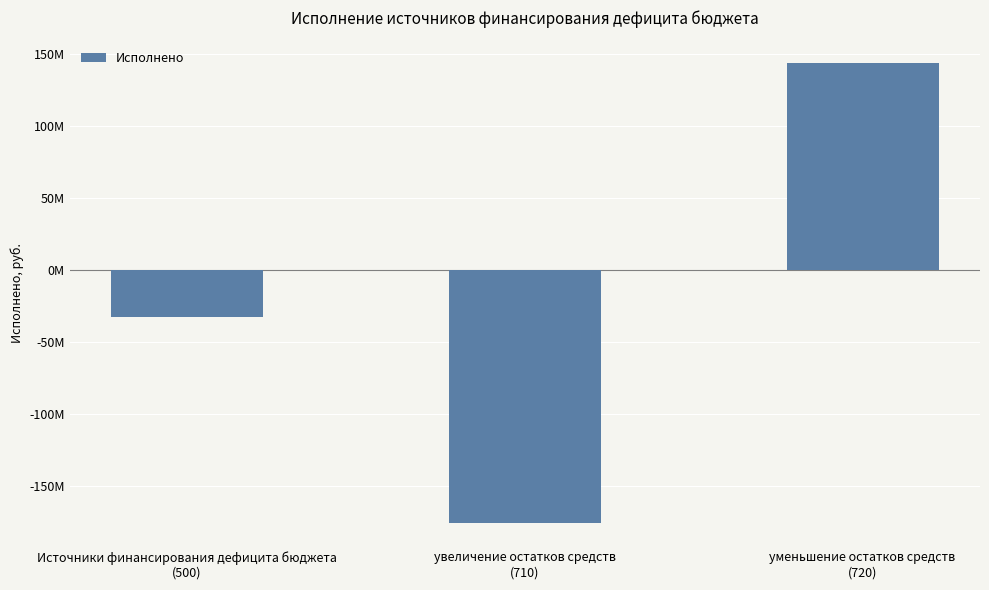

What is the difference between the maximum and minimum values?

319695591.0